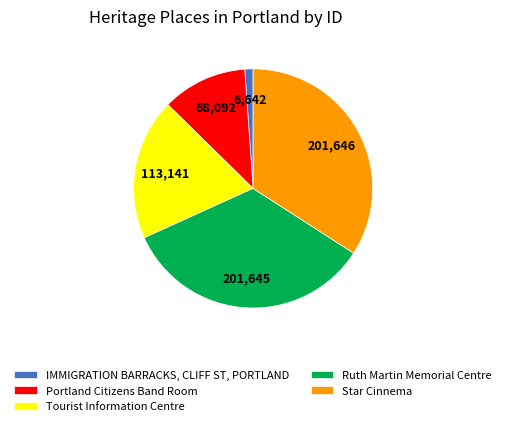

What is the smallest slice in the pie chart?

IMMIGRATION BARRACKS, CLIFF ST, PORTLAND